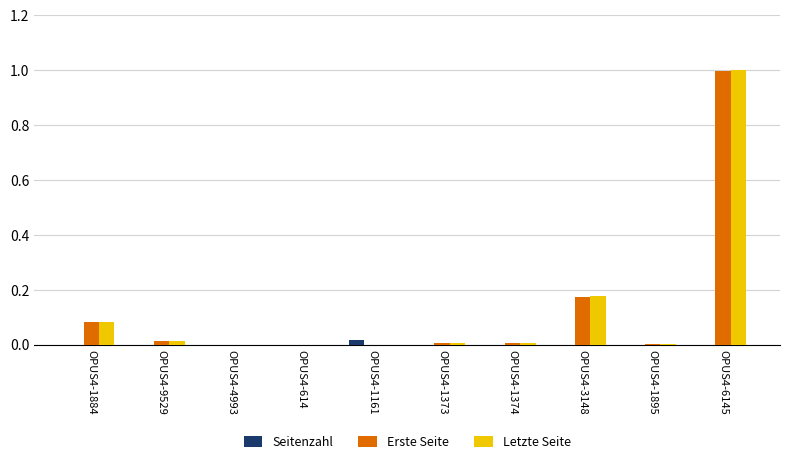

Read the Erste Seite value at OPUS4-6145.

1.0